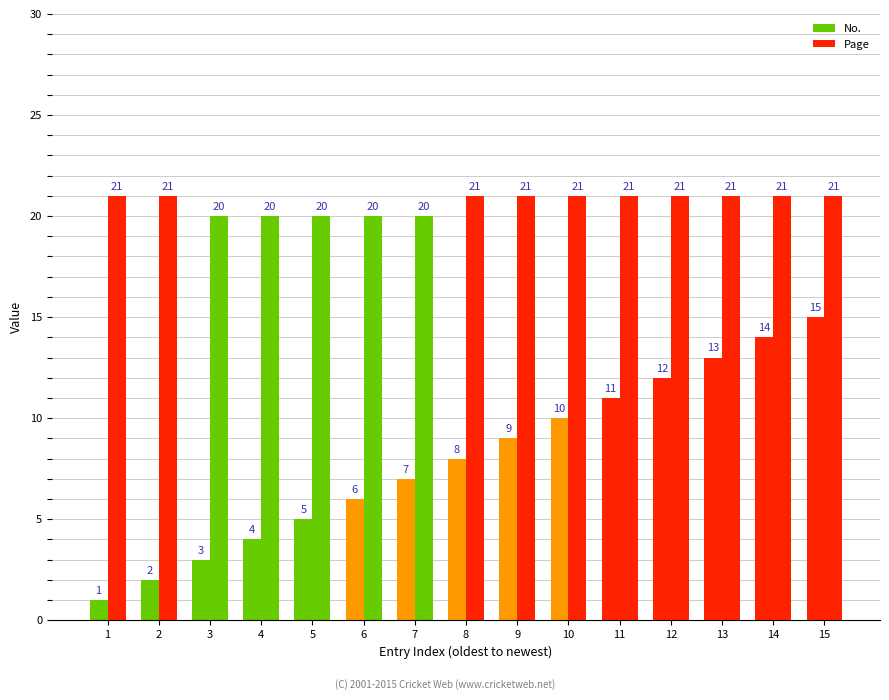

What is the total value across all series at 5?

25